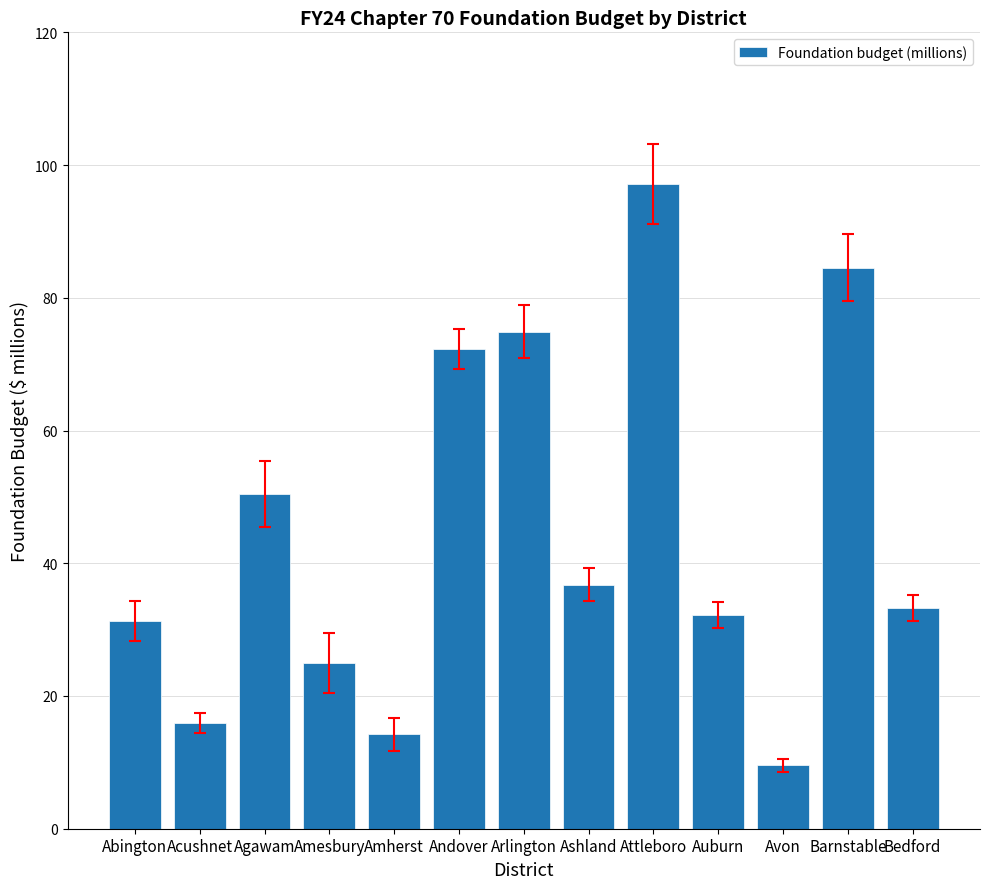

Which label corresponds to the largest value in the chart?

Attleboro